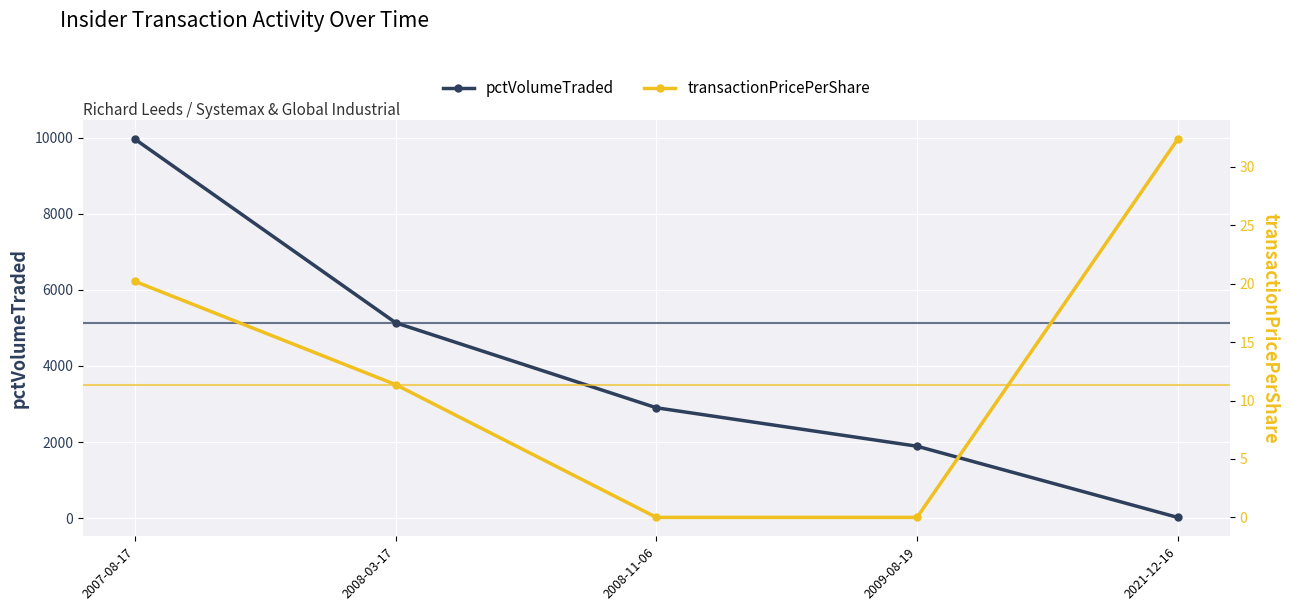

Where is transactionPricePerShare nearest to the value 16?

2007-08-17